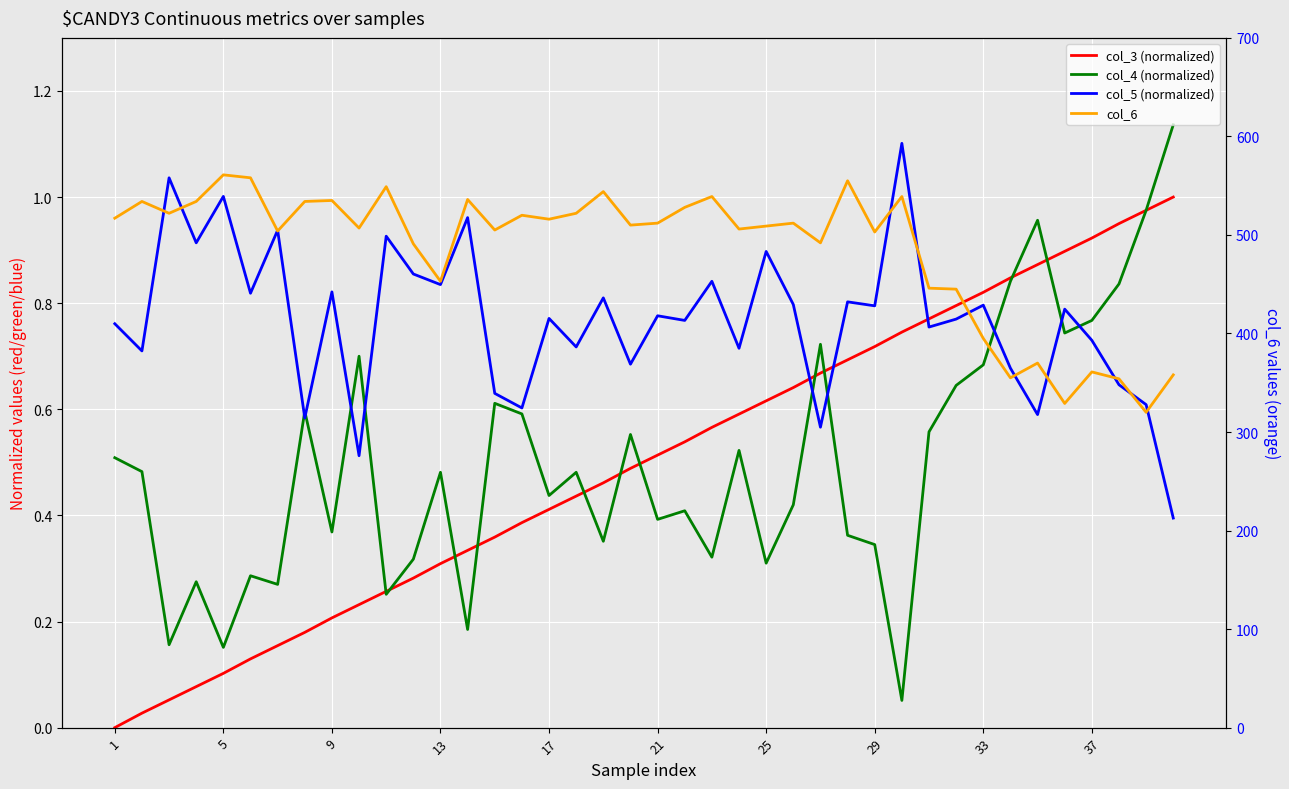

The col_5 (normalized) series shows 1.0 at 35. True or false?

False